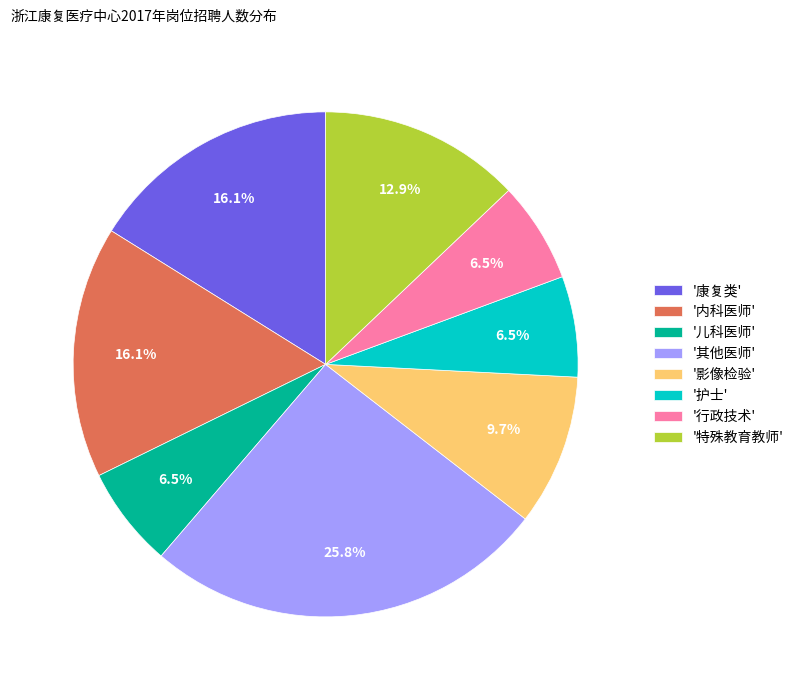

Which category has the biggest portion of the pie?

'其他医师'